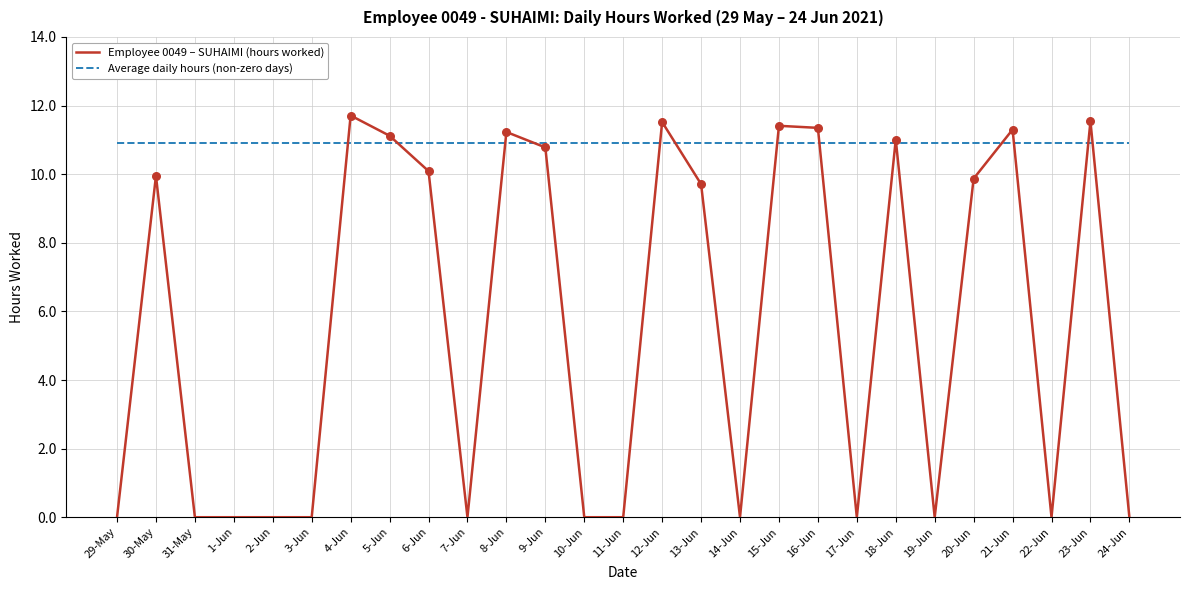

Is the value of Average daily hours (non-zero days) at 30-May greater than the value of Employee 0049 – SUHAIMI (hours worked) at 1-Jun?

Yes